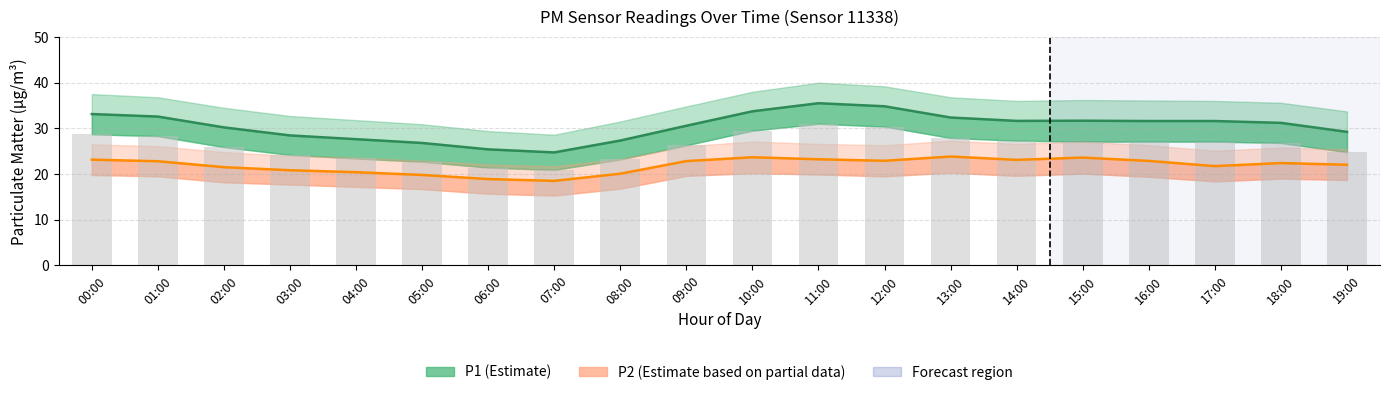

Rank the series at 14:00 from lowest to highest value.

P2 (Estimate based on partial data), P1 (Estimate)